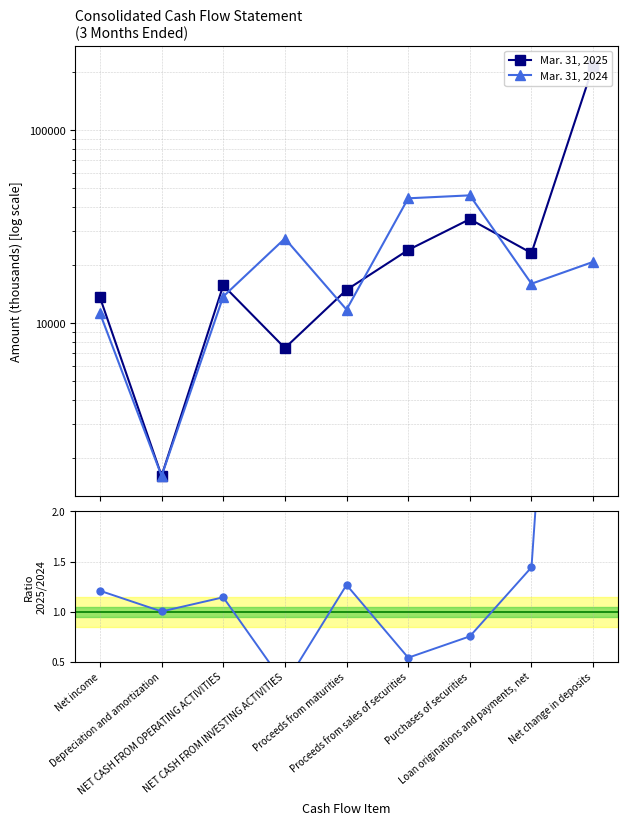

Between Purchases of securities and Net change in deposits, which series saw the biggest shift?

Mar. 31, 2025